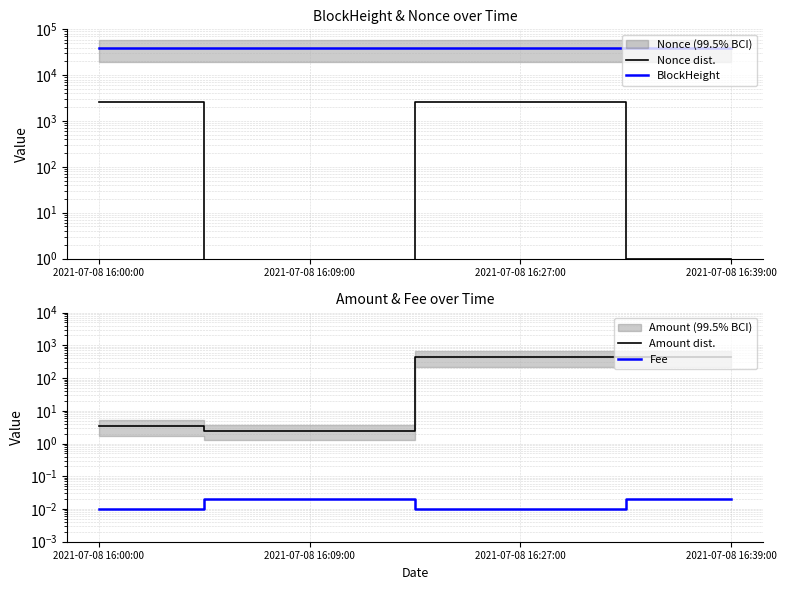

Which series changed the most between 2021-07-08 16:00:00 and 2021-07-08 16:09:00?

Nonce dist.